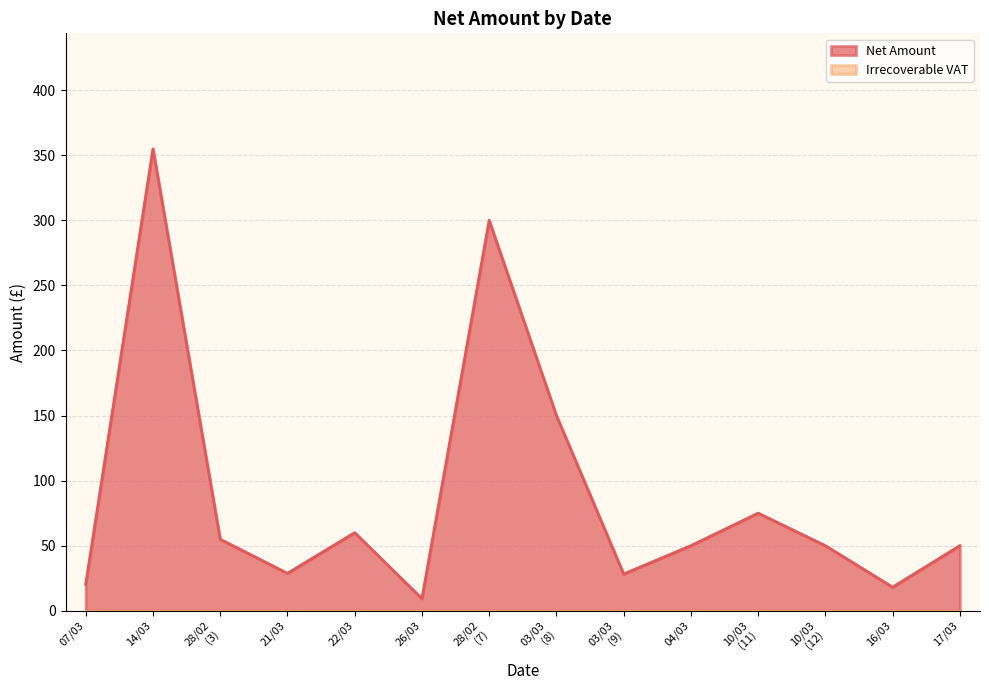

Does the chart display data point markers on the line(s)?

No